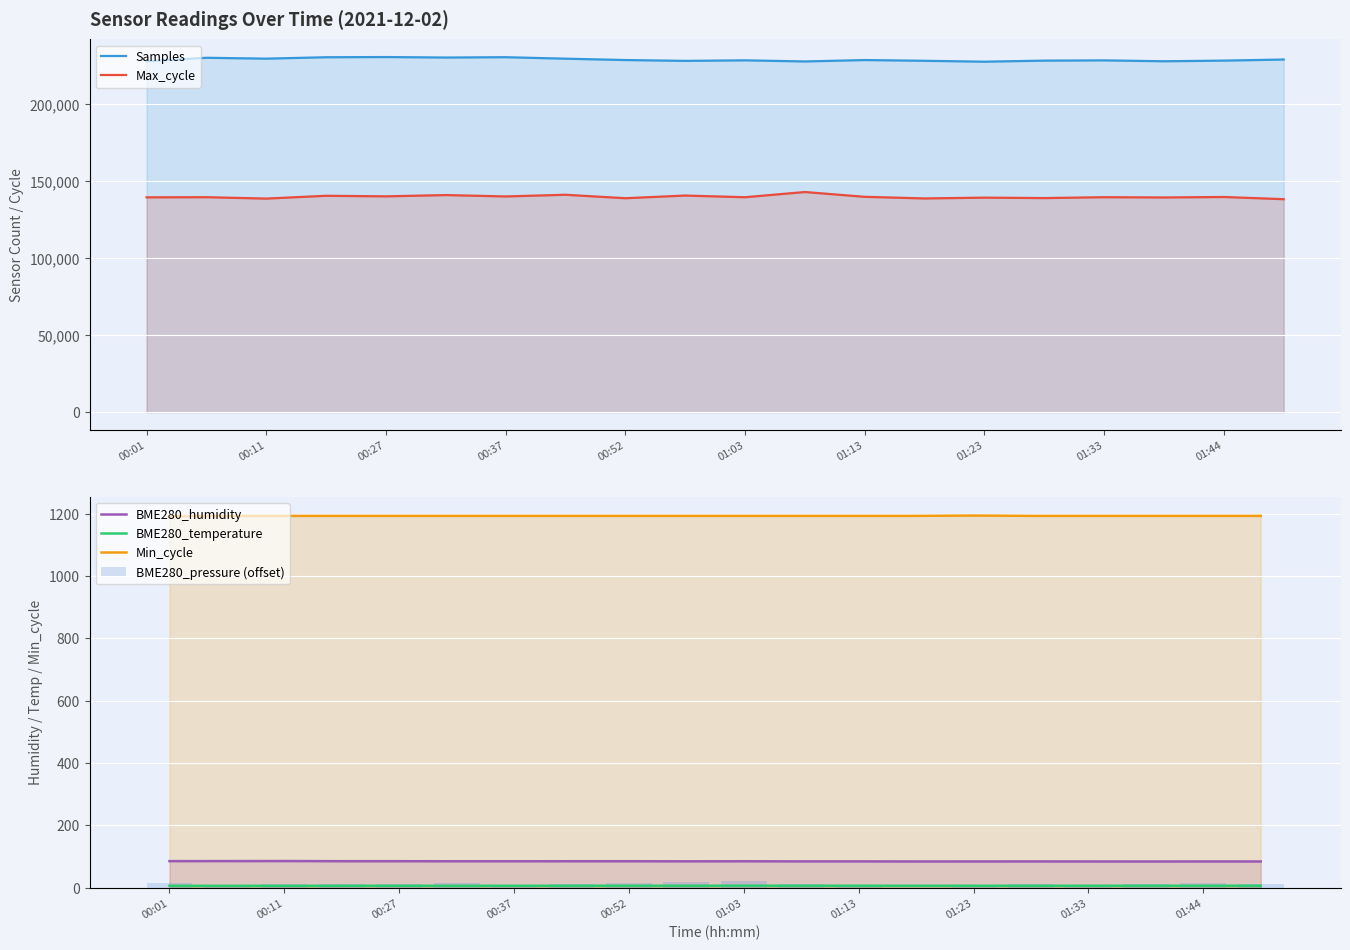

At how many categories does at least one series exceed 44949?

20